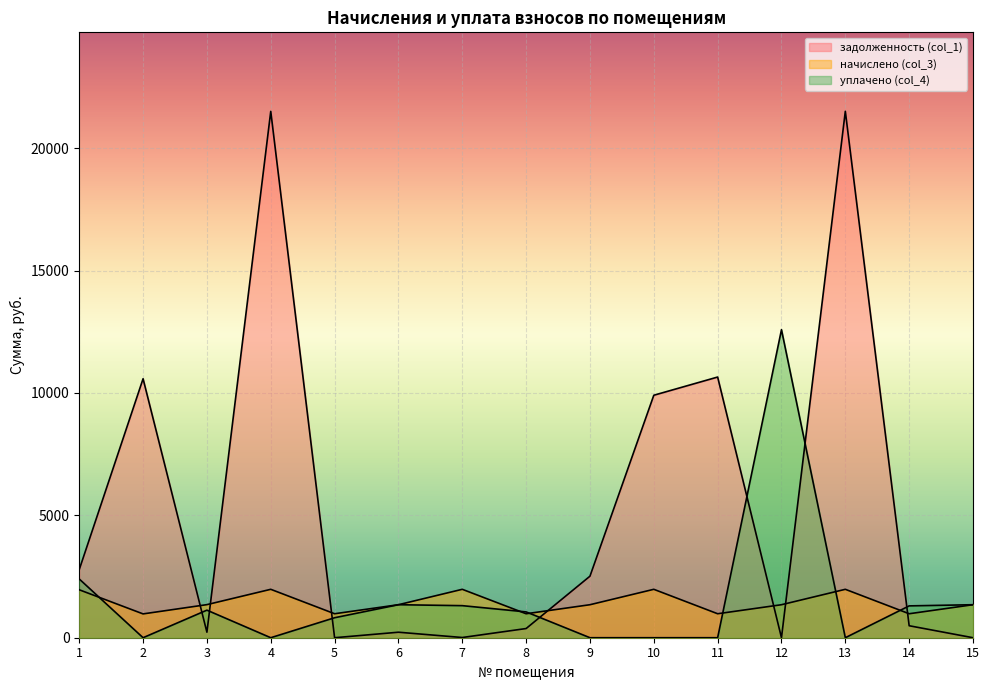

Where do начислено (col_3) and уплачено (col_4) first cross each other?

1 and 2